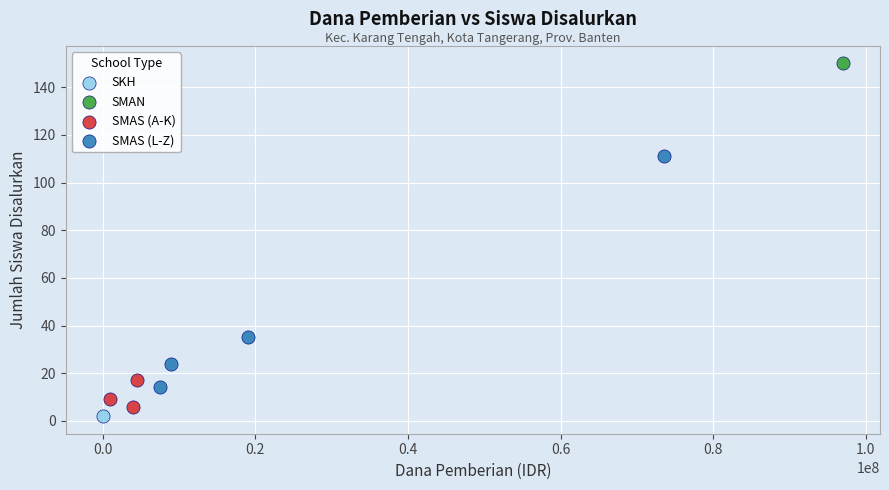

Which series contains the highest Y value?

SMAN